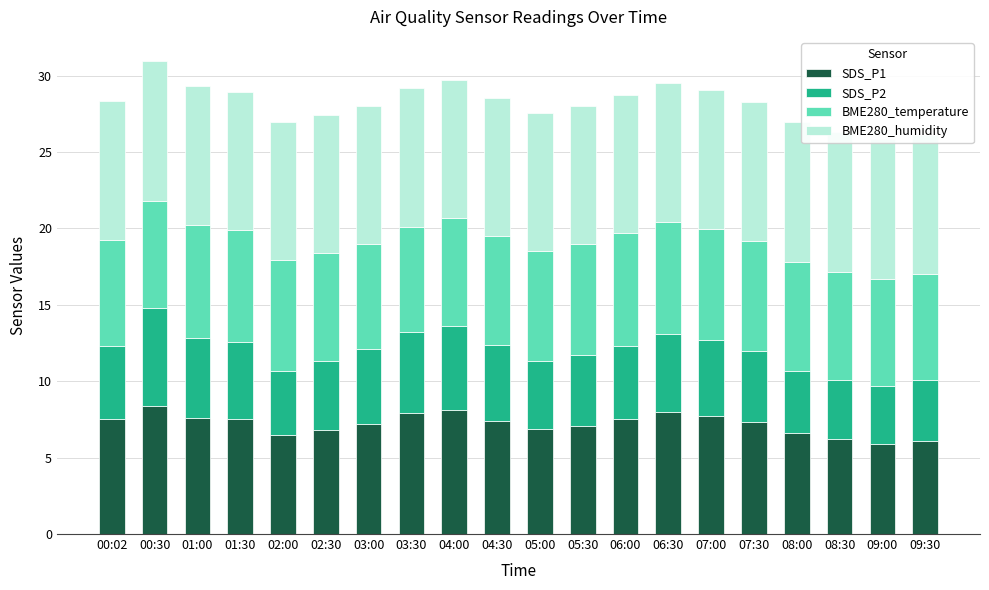

How many bars are there in total?

20